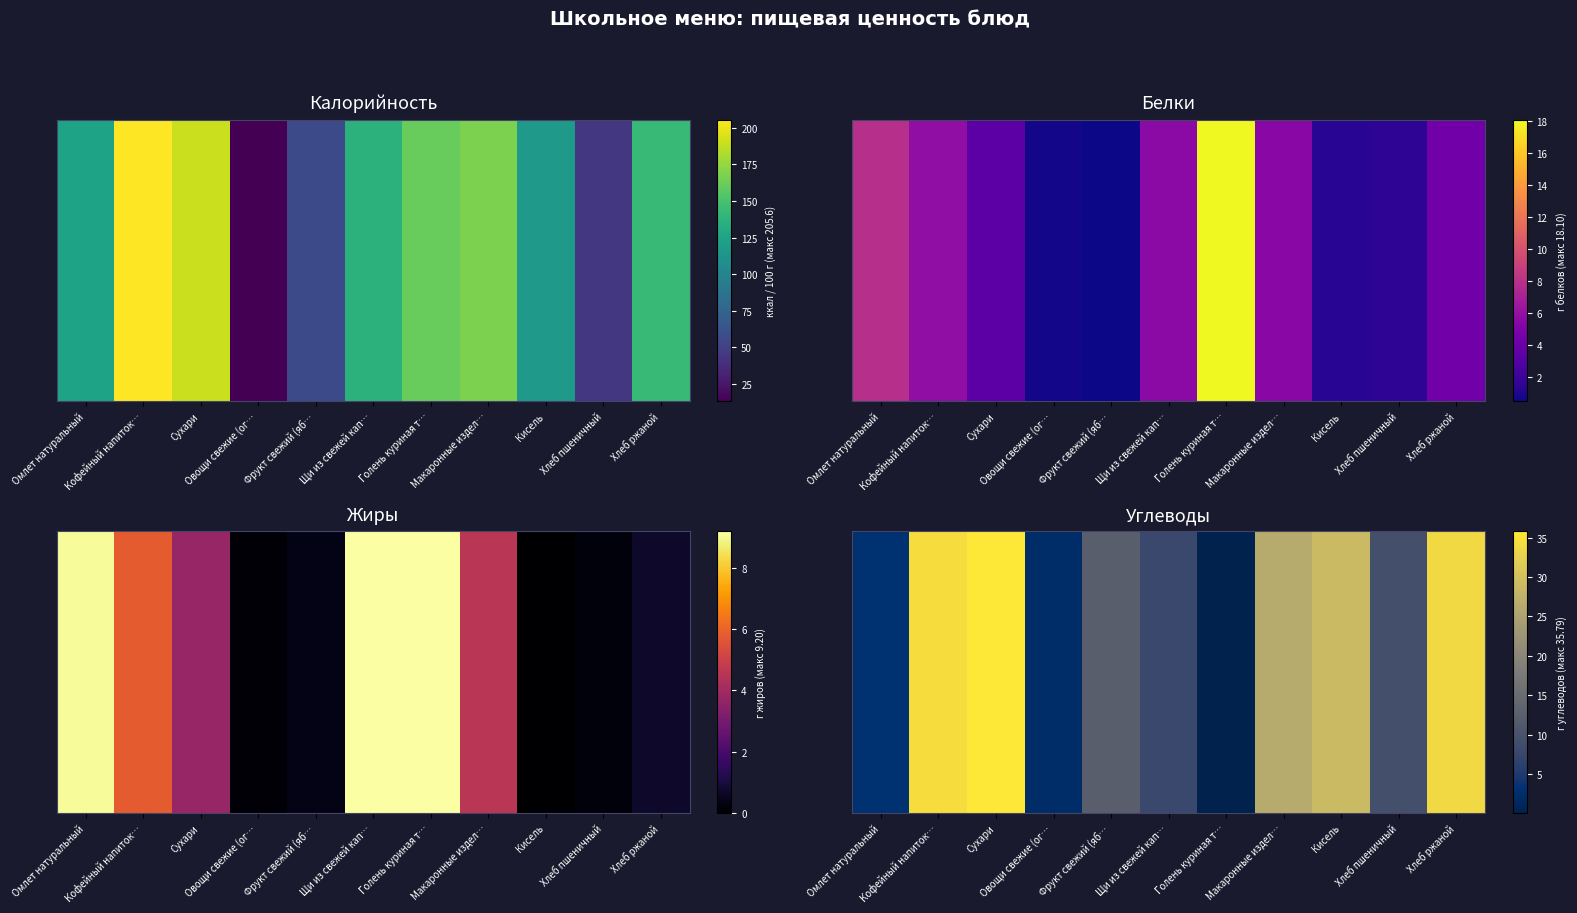

Is it true that the value at Омлет натуральный is 3.2?

True